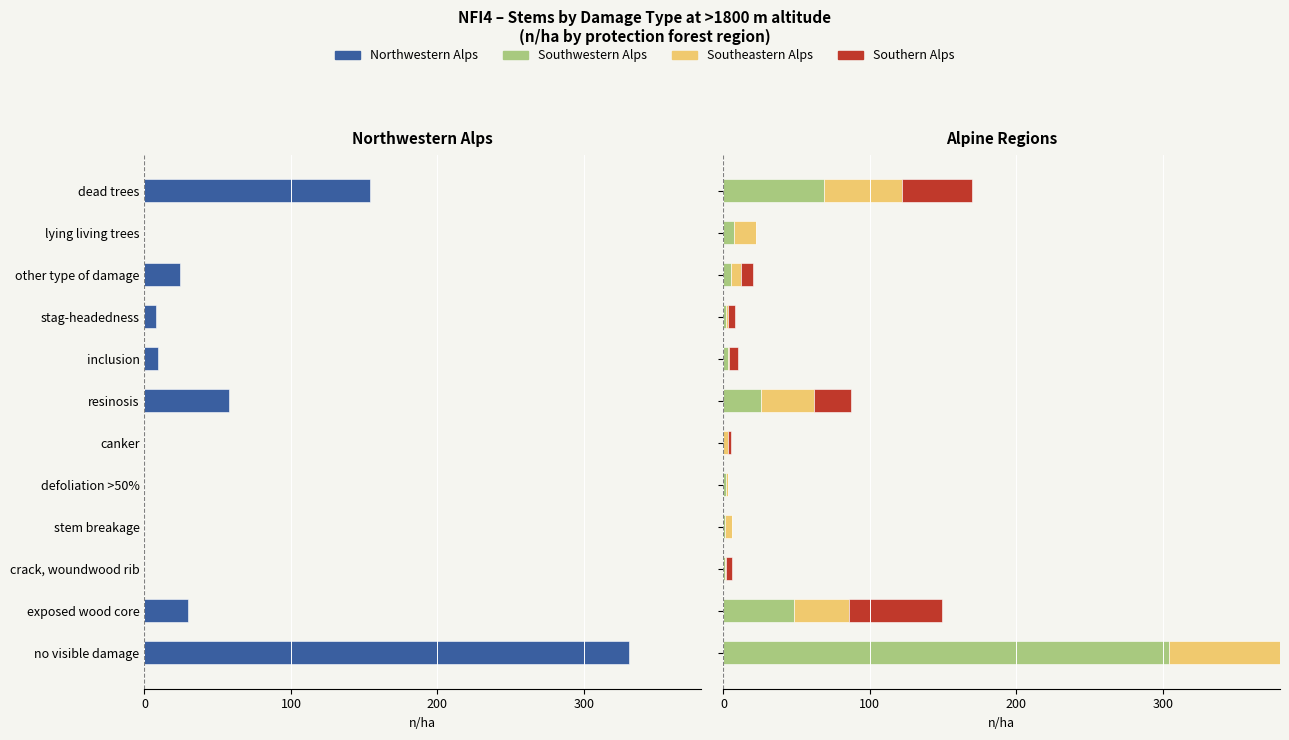

Which series has the widest spread of values?

Northwestern Alps